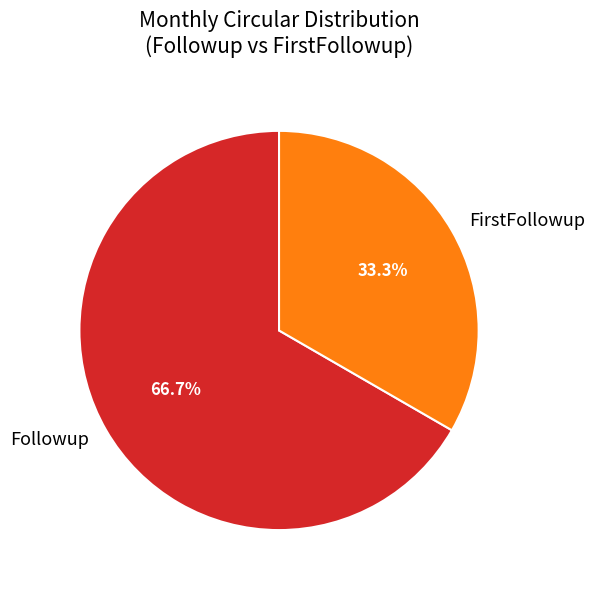

Which slice is the smallest?

FirstFollowup